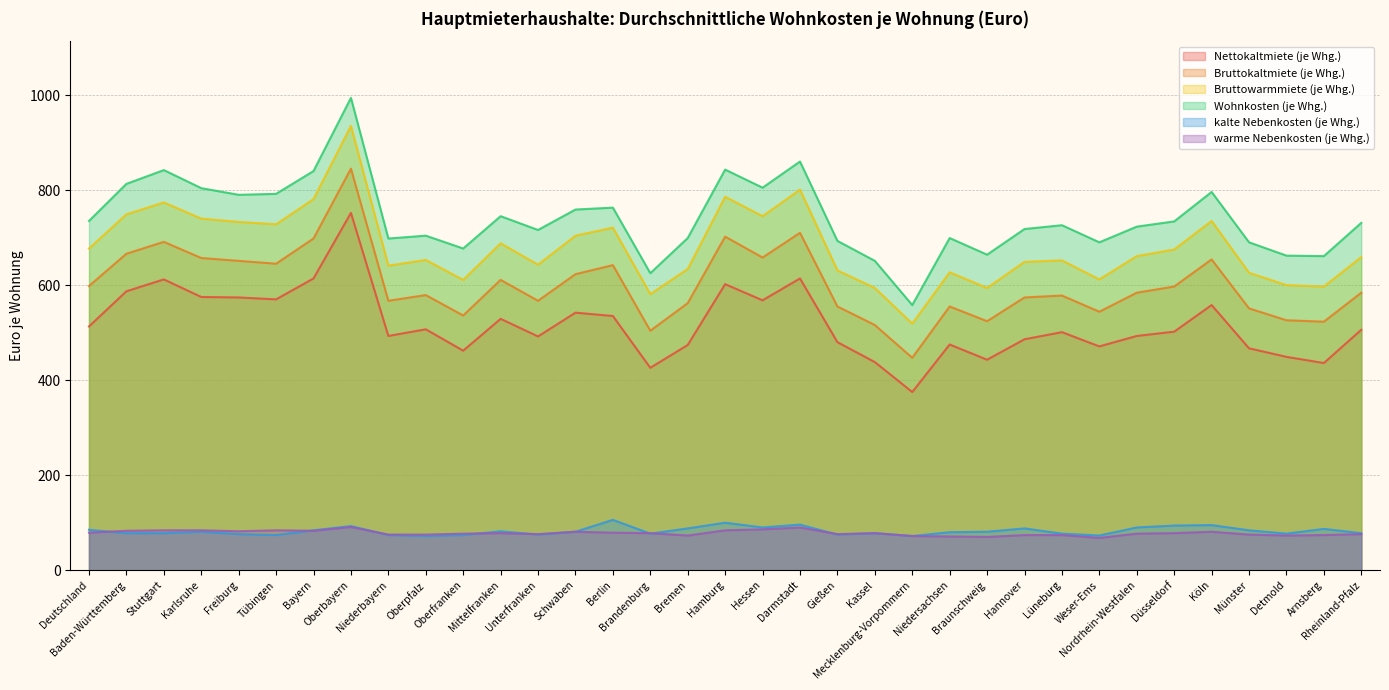

Where is the first local maximum for kalte Nebenkosten (je Whg.)?

Karlsruhe